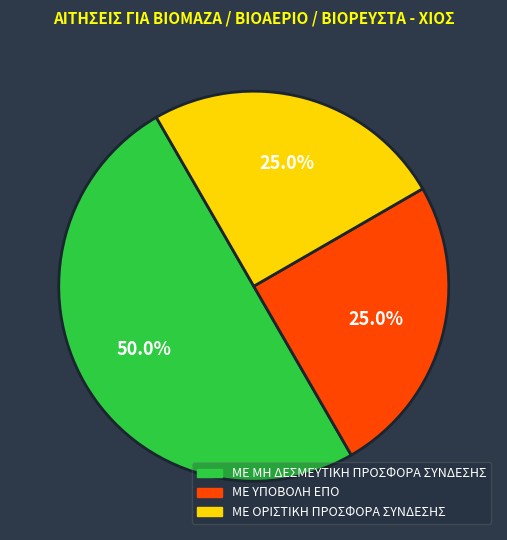

Does ΜΕ ΥΠΟΒΟΛΗ ΕΠΟ account for over 50% of the chart?

No